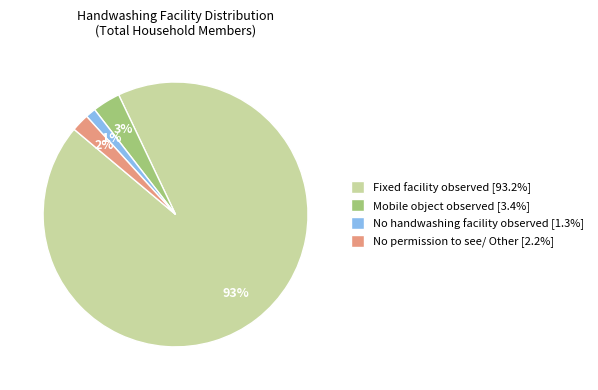

To the nearest percent, what percentage of the pie is Mobile object observed?

3%